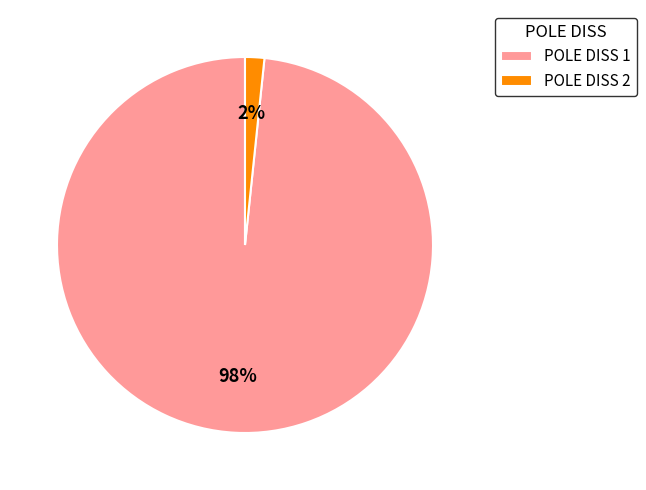

What percentage is the POLE DISS 1 slice, to the nearest percent?

98%